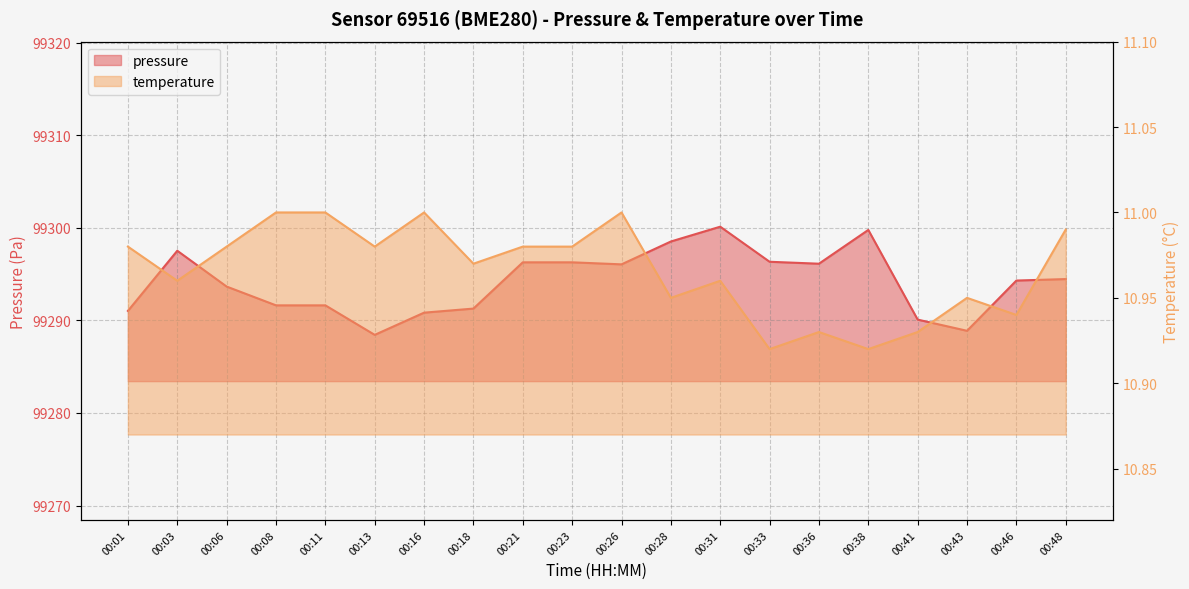

Reading right to left, list all the values displayed in this chart.

pressure: 00:48=99294.5	00:46=99294.3	00:43=99288.9	00:41=99290.1	00:38=99299.8	00:36=99296.1	00:33=99296.3	00:31=99300.1	00:28=99298.5	00:26=99296.1	00:23=99296.3	00:21=99296.3	00:18=99291.3	00:16=99290.8	00:13=99288.4	00:11=99291.6	00:08=99291.6	00:06=99293.7	00:03=99297.5	00:01=99291.0
temperature: 00:48=11.0	00:46=10.9	00:43=10.9	00:41=10.9	00:38=10.9	00:36=10.9	00:33=10.9	00:31=11.0	00:28=10.9	00:26=11.0	00:23=11.0	00:21=11.0	00:18=11.0	00:16=11.0	00:13=11.0	00:11=11.0	00:08=11.0	00:06=11.0	00:03=11.0	00:01=11.0